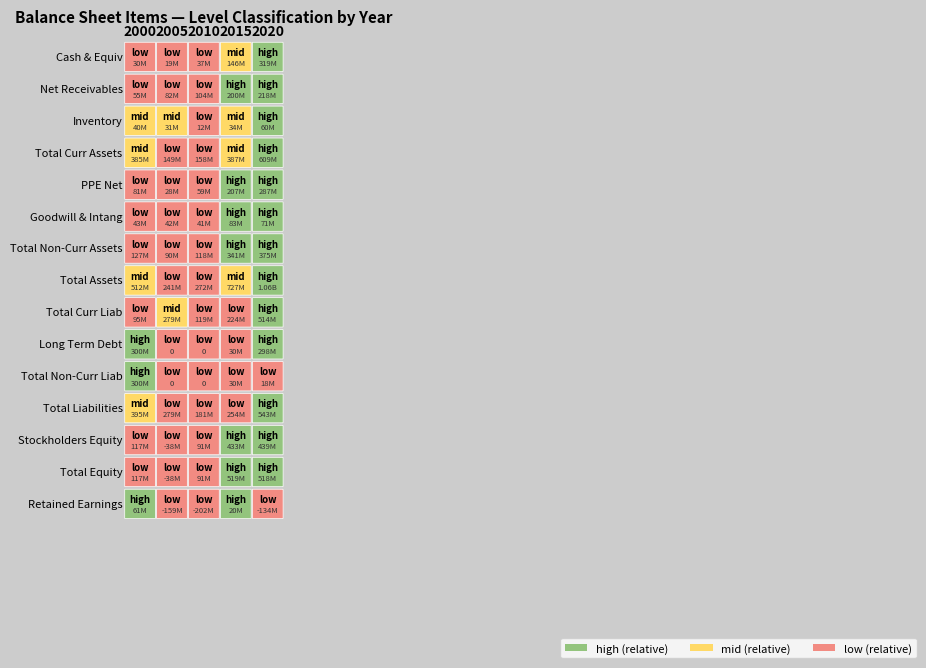

How many values in Long Term Debt are above zero?

3